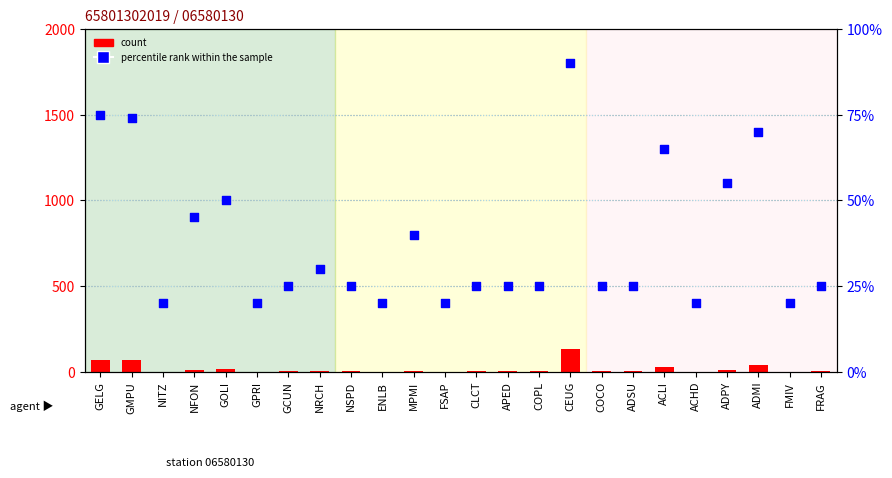

Is the value of count at NFON greater than the value of percentile rank within the sample at CEUG?

No